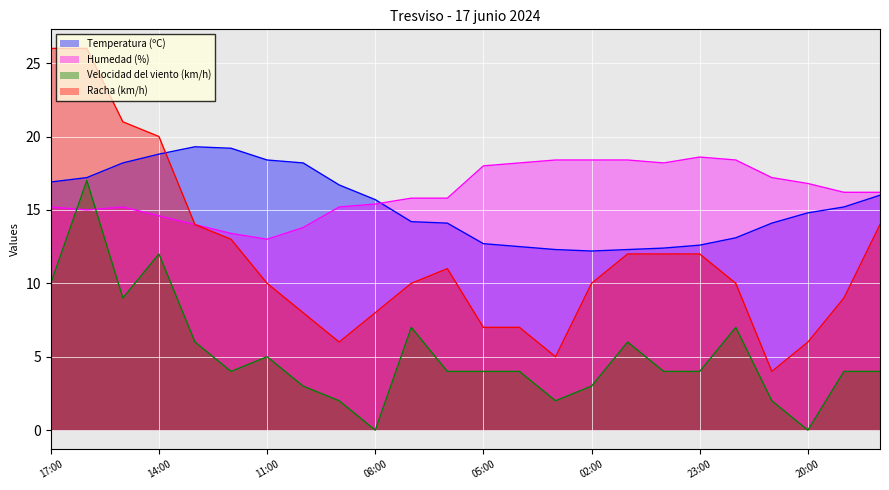

What is the sum of all Temperatura (ºC) values?

367.1